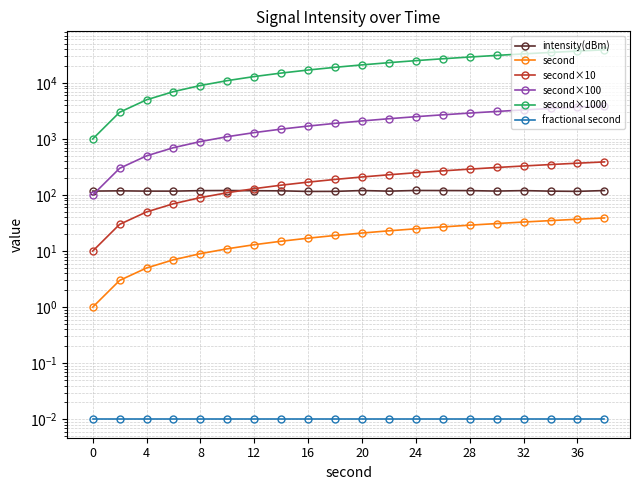

Between 12 and 20, which series saw the biggest shift?

second×1000